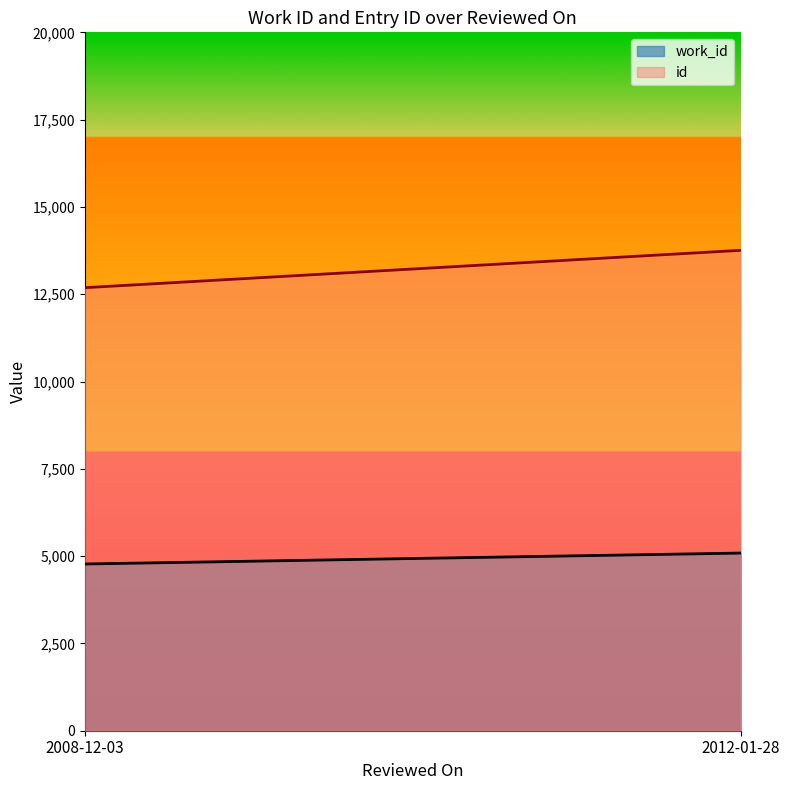

What is the lowest value of the work_id series?

4775